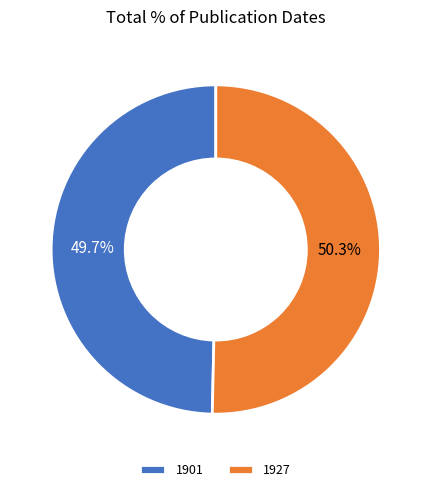

To the nearest percent, what portion does 1901 represent?

50%